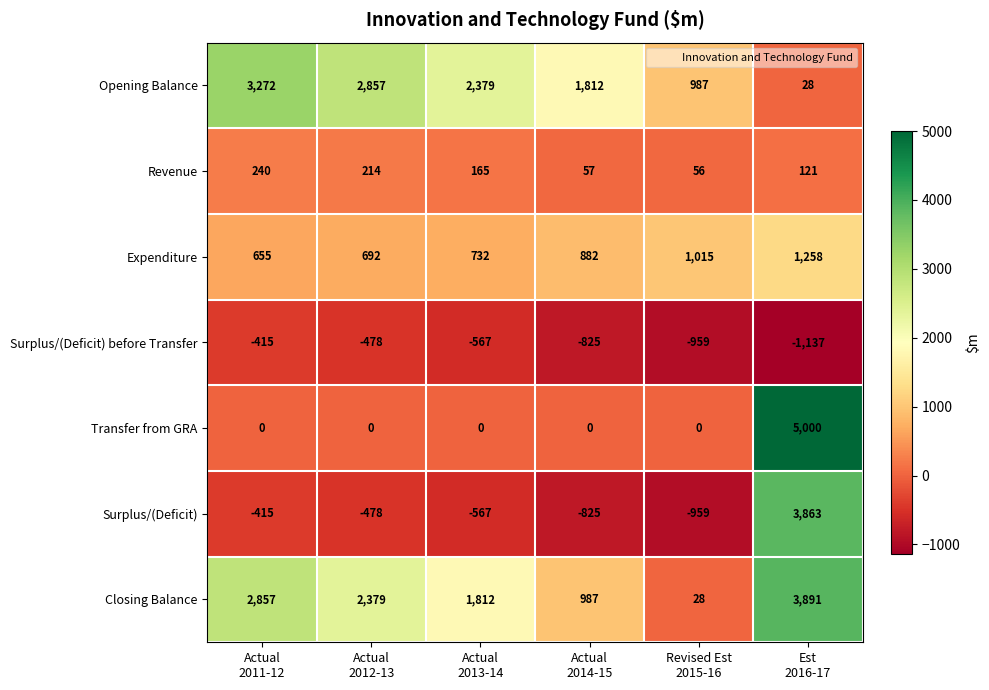

What is the total value across all series at Actual
2011-12?

6194